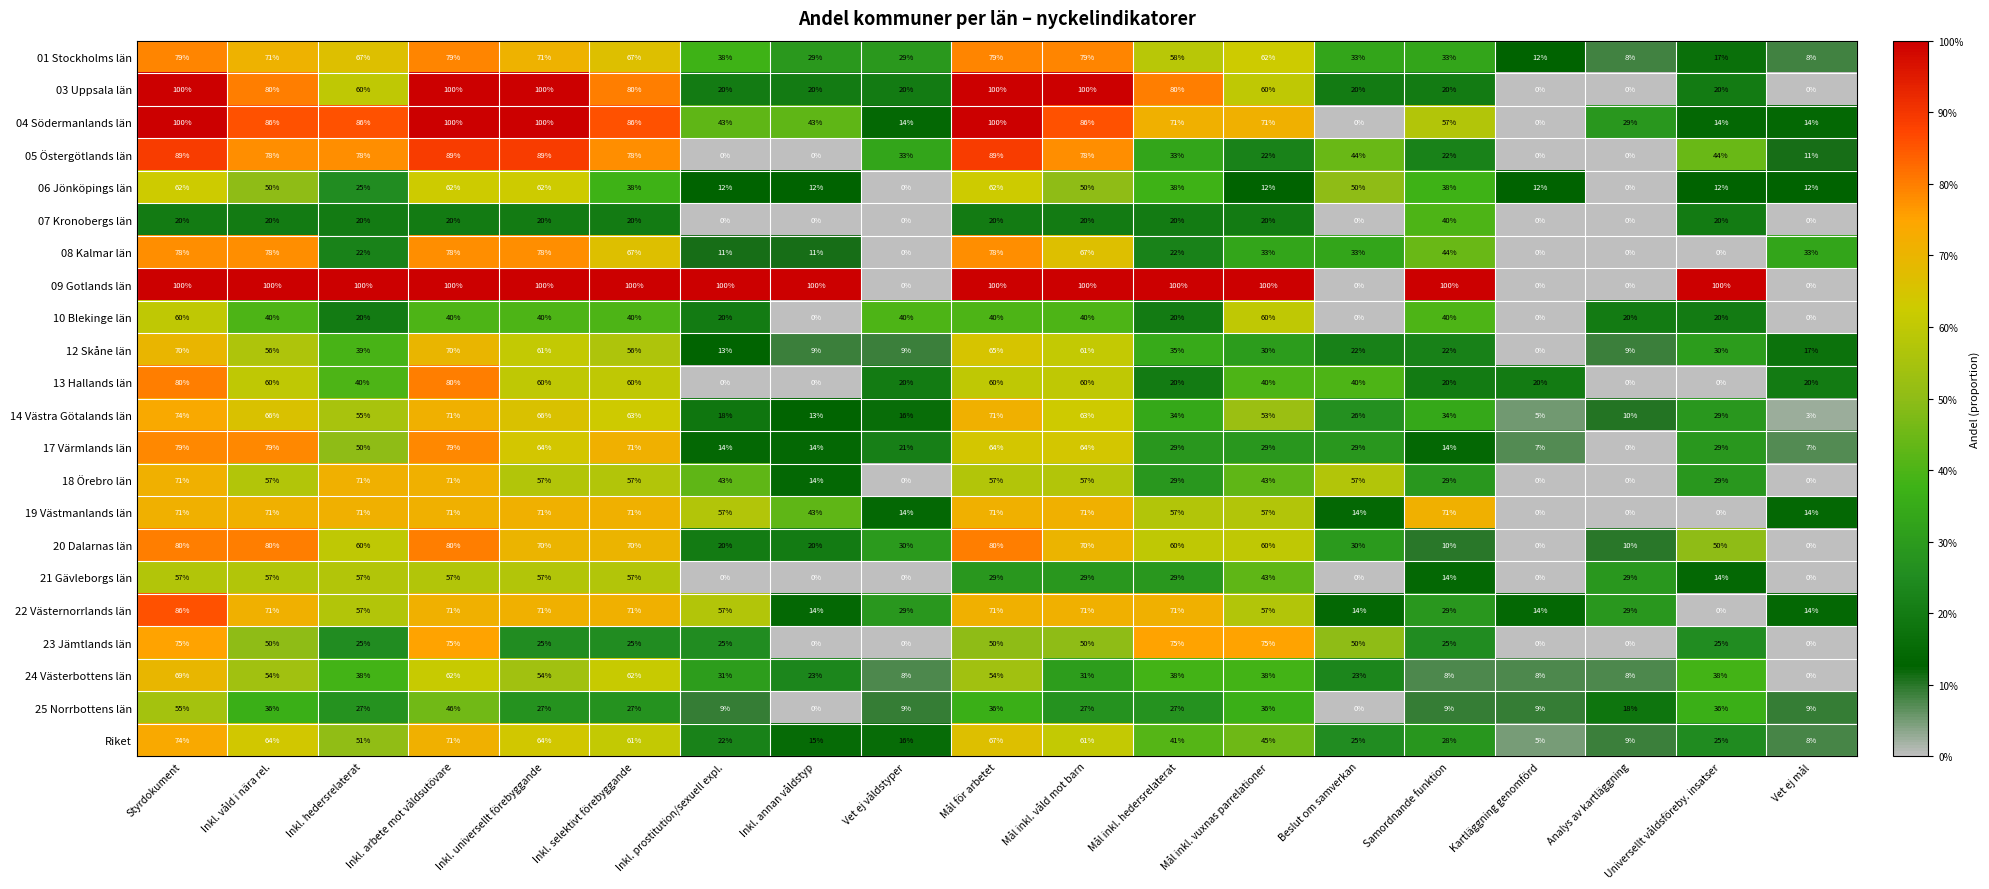

What is the difference between the maximum and minimum values in the 04 Södermanlands län series?

100